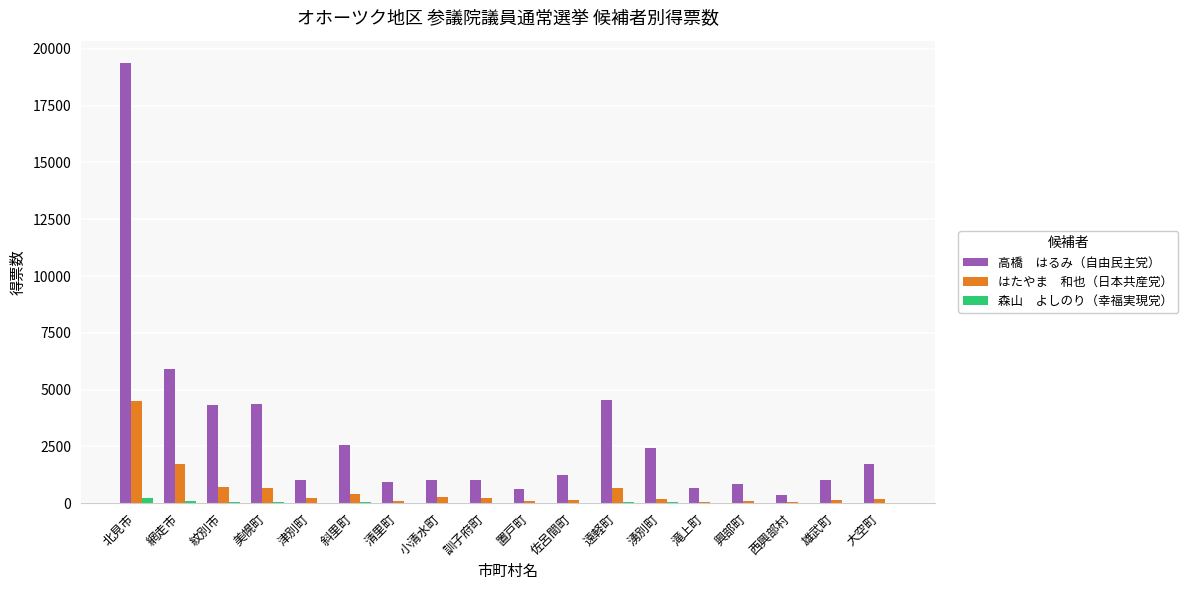

Does the chart contain stacked bars?

No